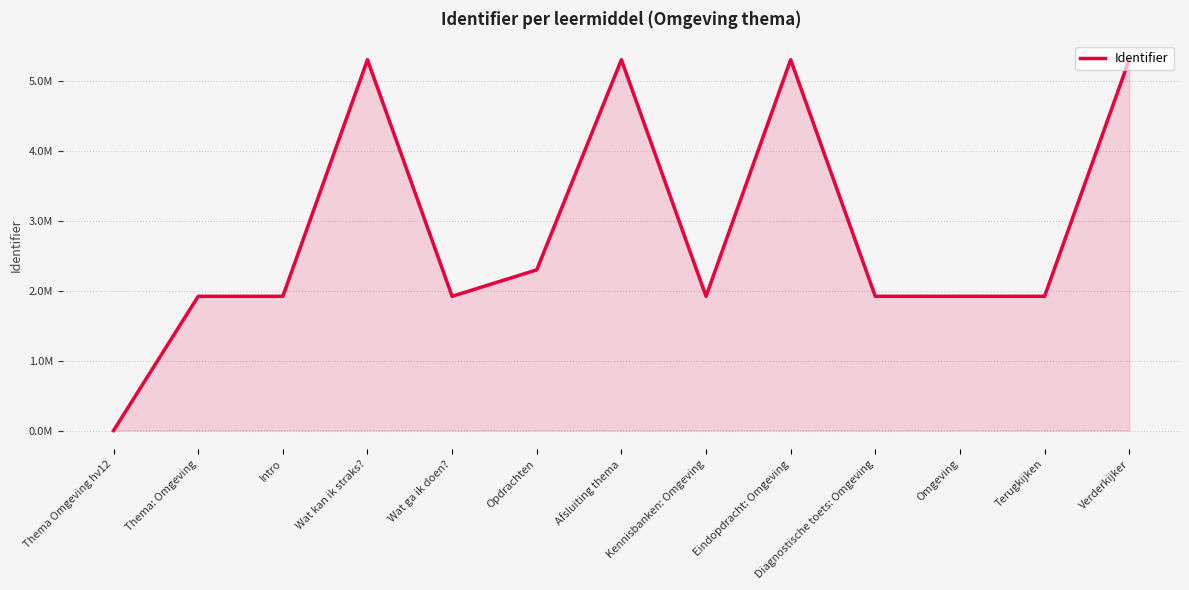

Does the chart have visible grid lines?

Yes